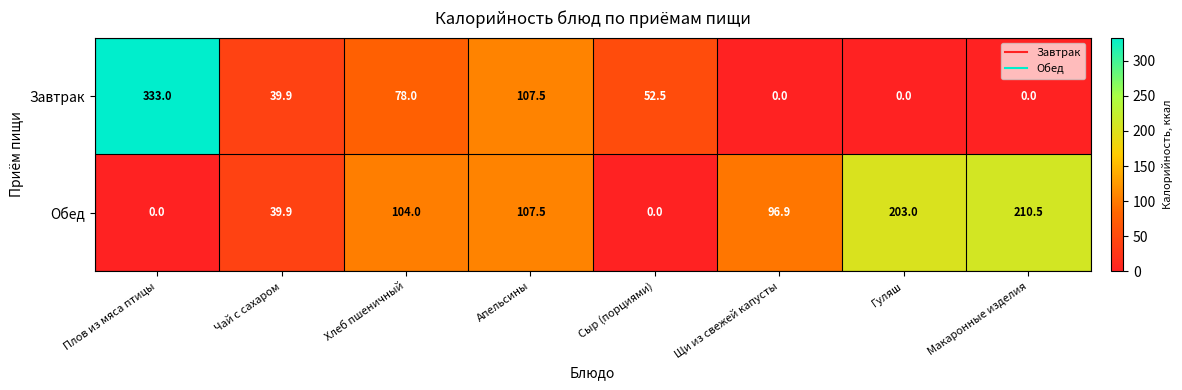

Reading left to right, what are all the values shown in this chart?

Завтрак: 333.0	39.9	78.0	107.5	52.5	0.0	0.0	0.0
Обед: 0.0	39.9	104.0	107.5	0.0	96.9	203.0	210.5